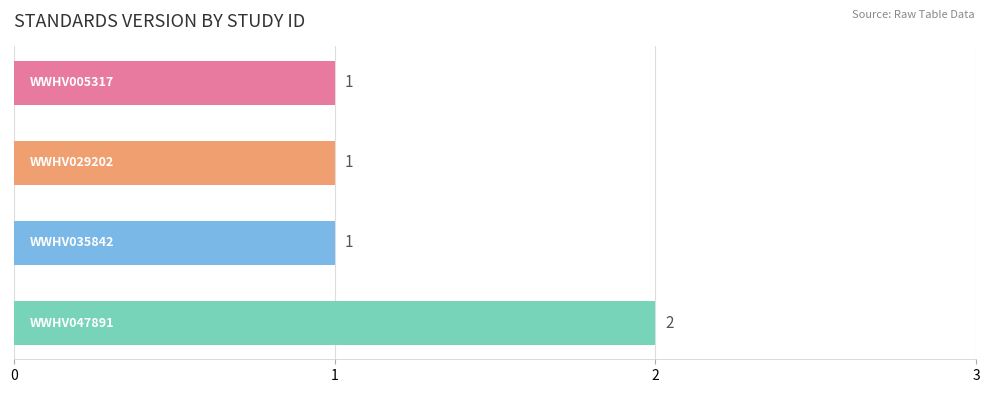

How many values are between 1 and 2?

4